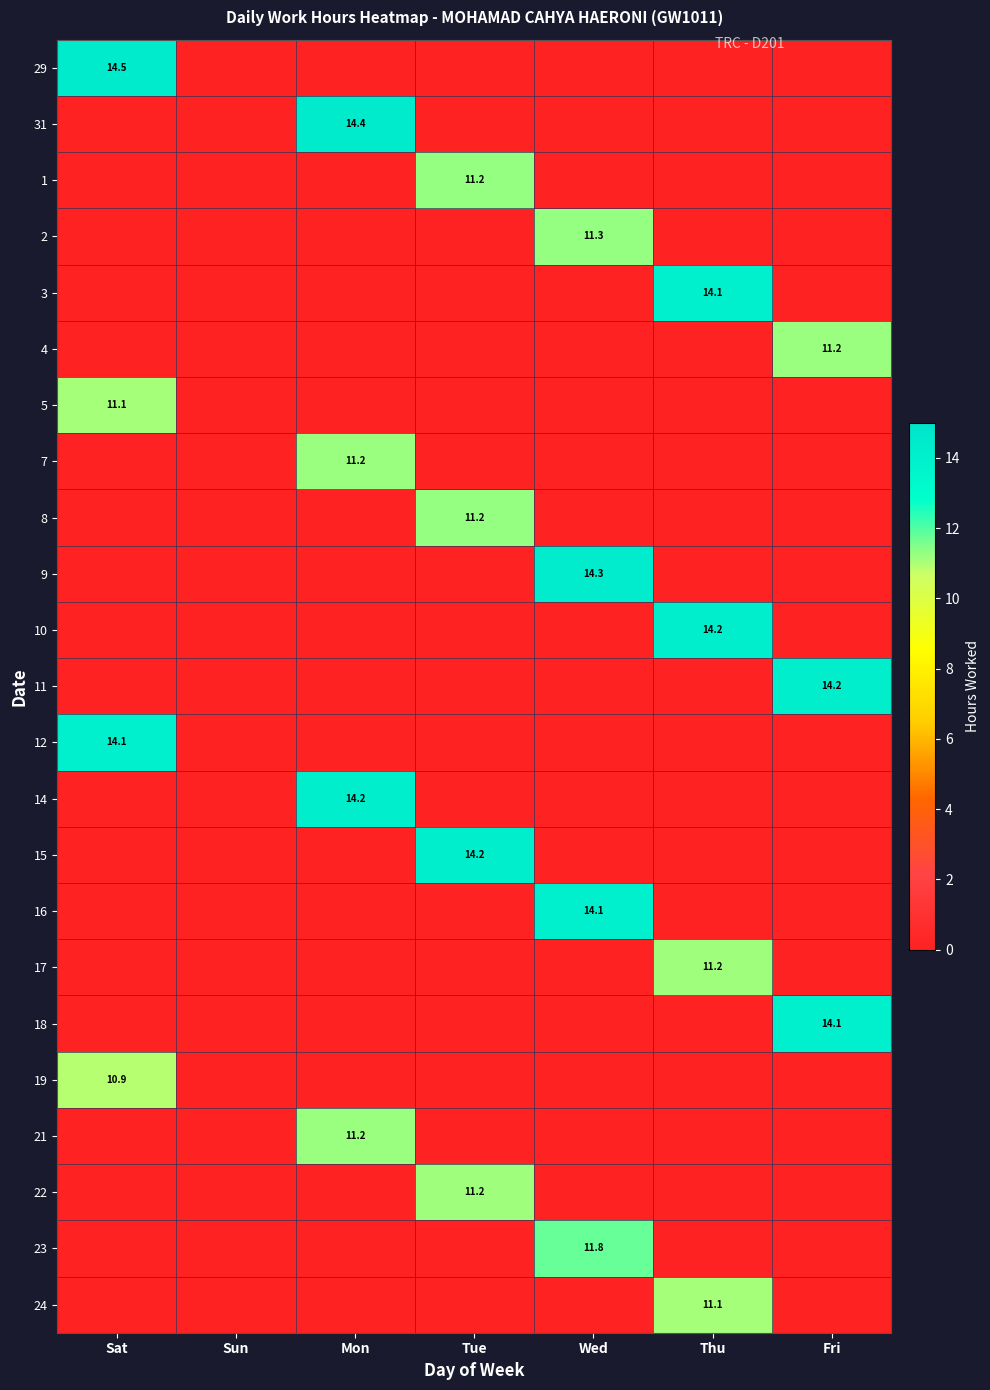

What is the average value of the 18 series?

2.0